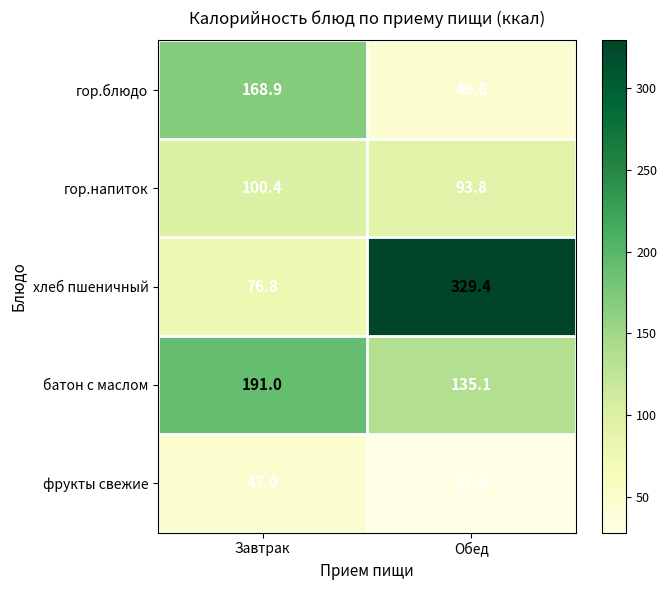

How many distinct data groups are displayed?

5